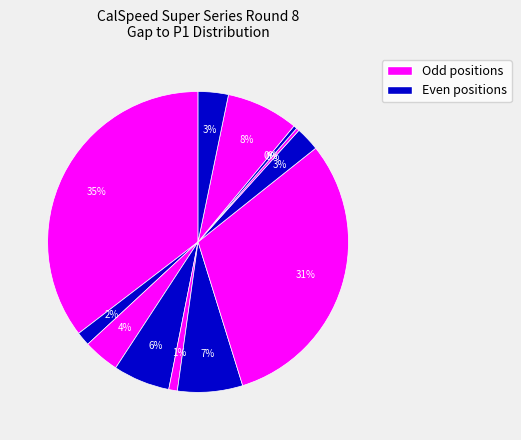

Count the number of slices in the pie.

12